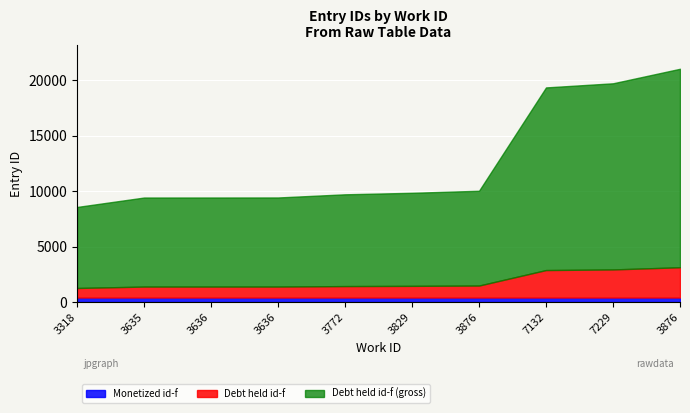

What value does the data have at 3636, to the nearest 10?

9440